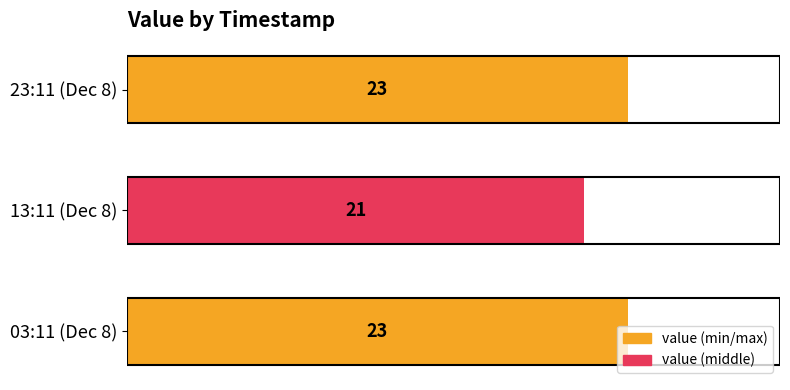

Does the chart contain any negative values?

No